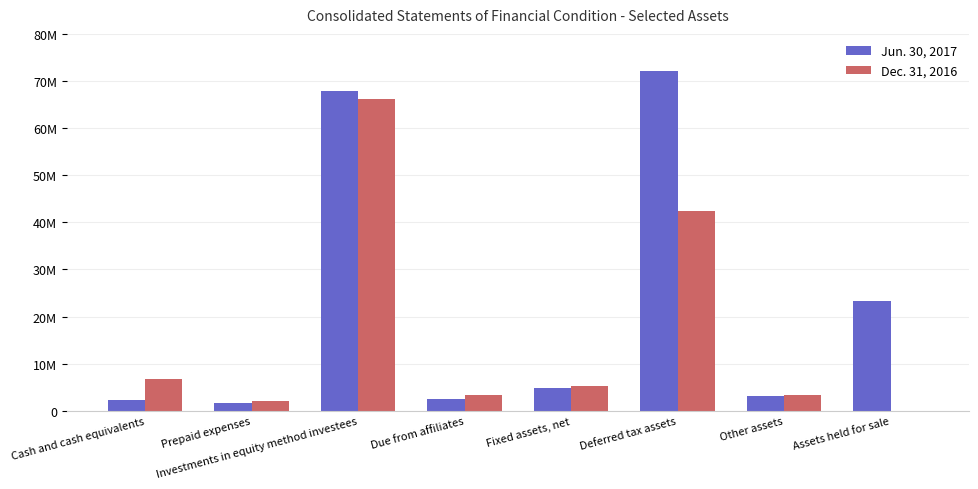

What are all the series names shown in the legend?

Jun. 30, 2017, Dec. 31, 2016